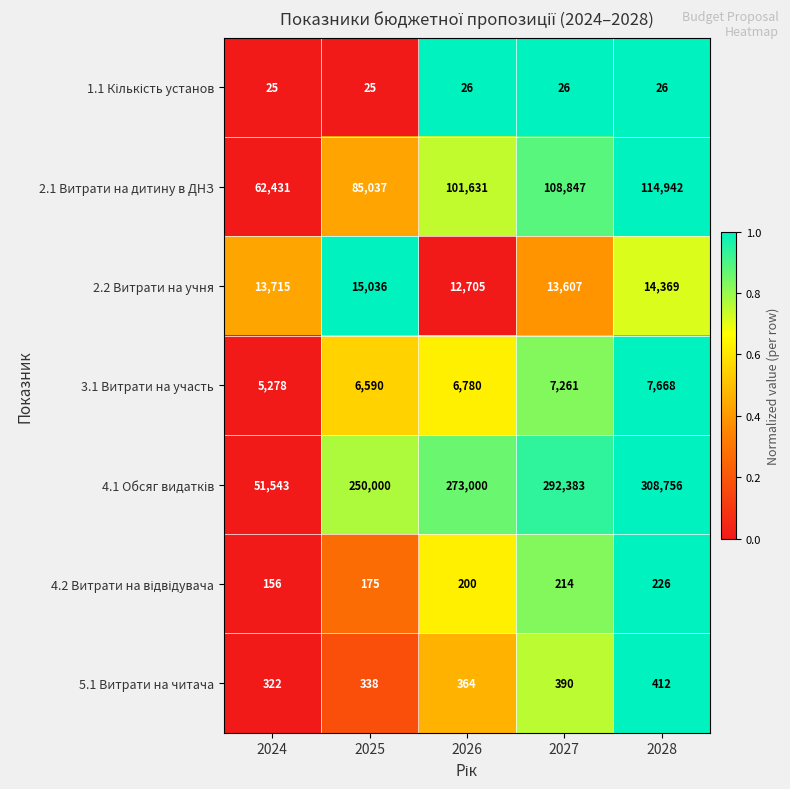

Read the 3.1 Витрати на участь value at 2027.

7261